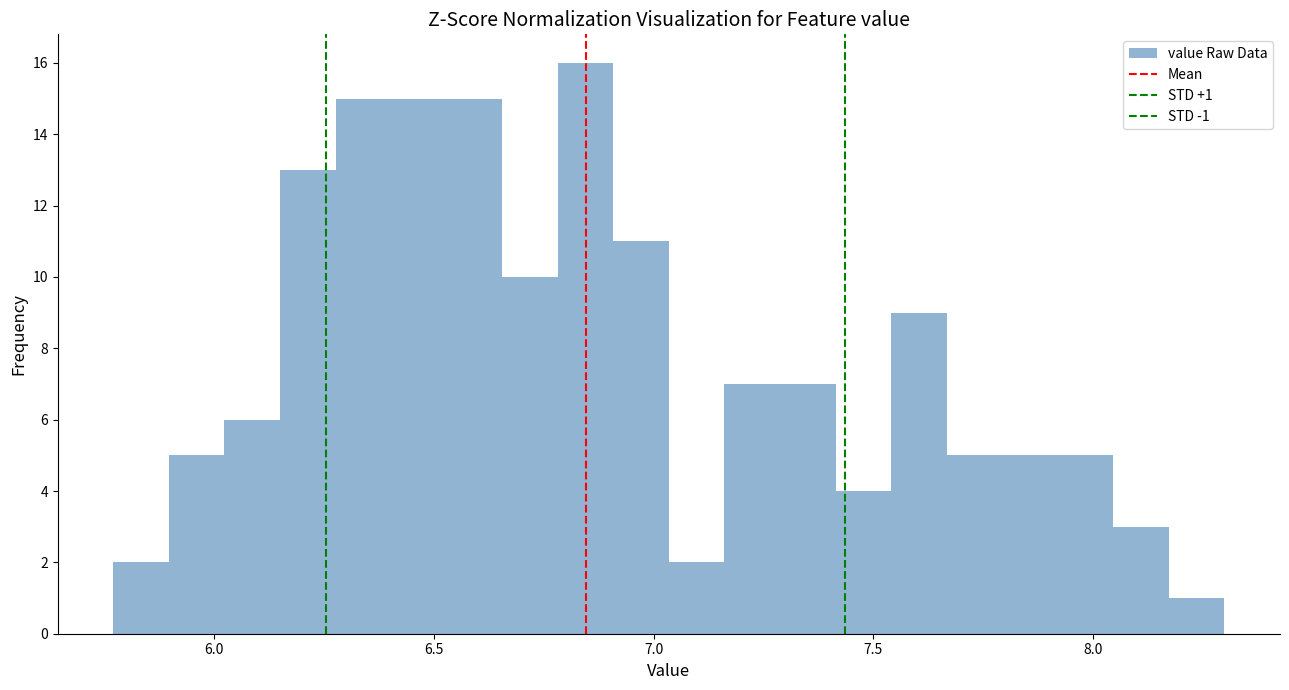

Read against the x-axis, roughly where is the centre of the tallest bar?

6.85